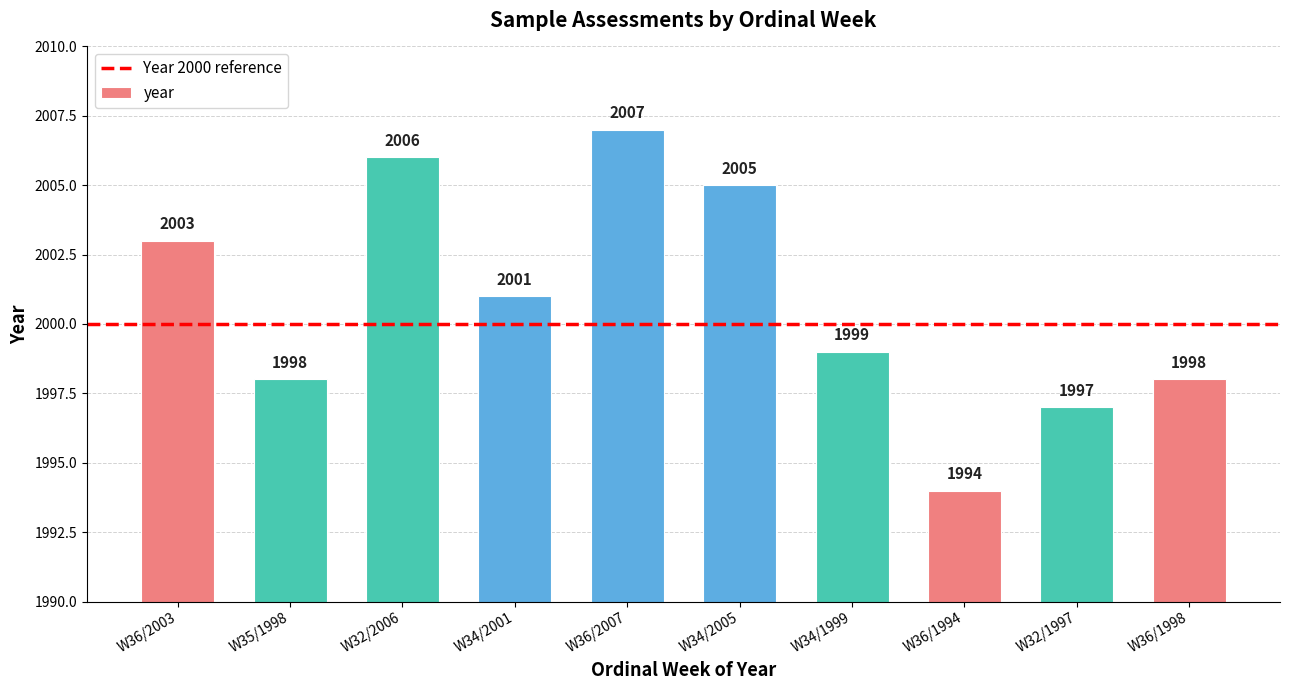

How many categories are shown in the chart?

10